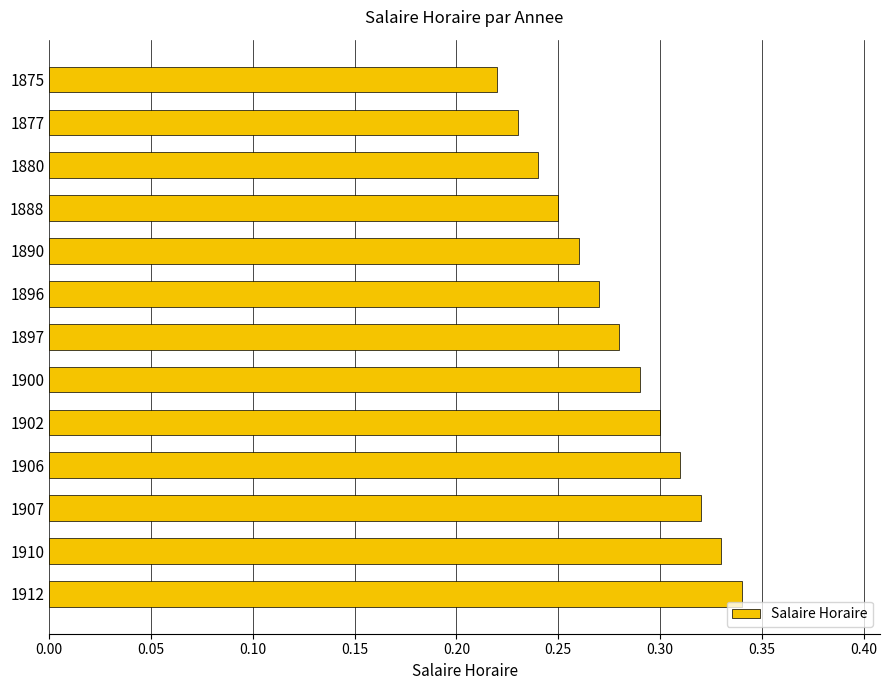

How many values are between 0 and 1?

13